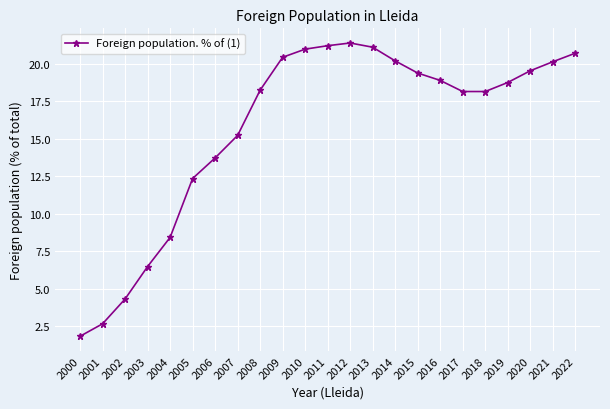

How many interior local peaks (higher than both neighbors) does the data have?

1